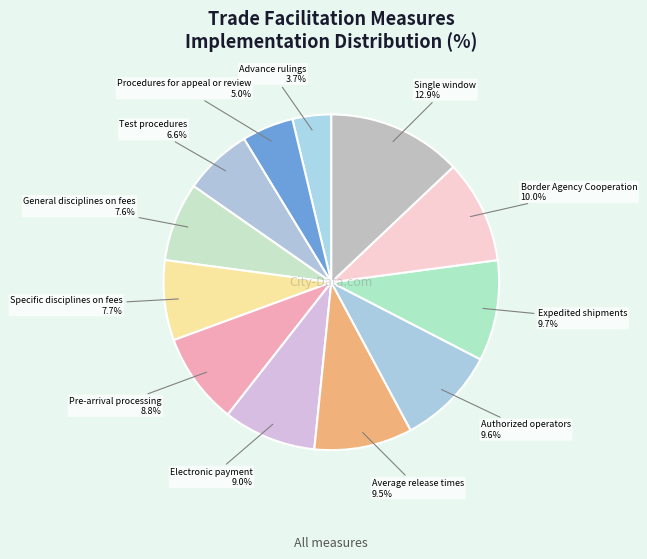

How many slices are in this pie chart?

12